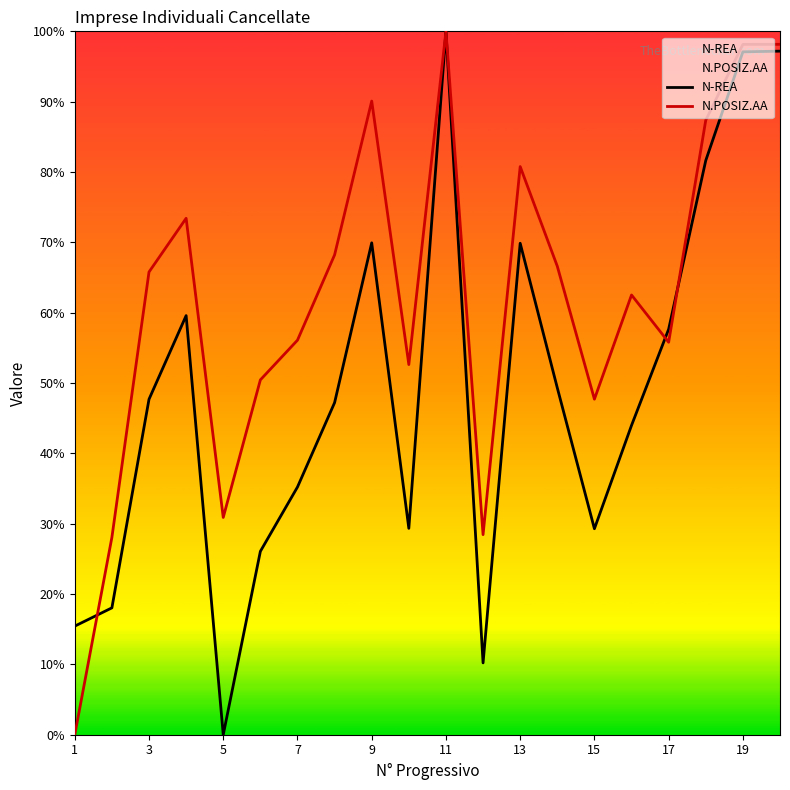

In N-REA, how many points are higher than both neighbors (excluding endpoints)?

4